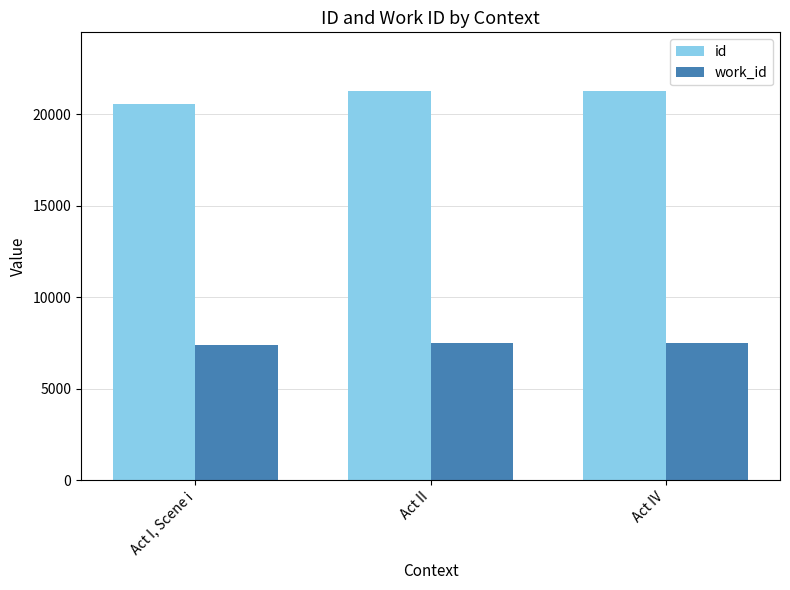

What is the smallest value displayed?

7410